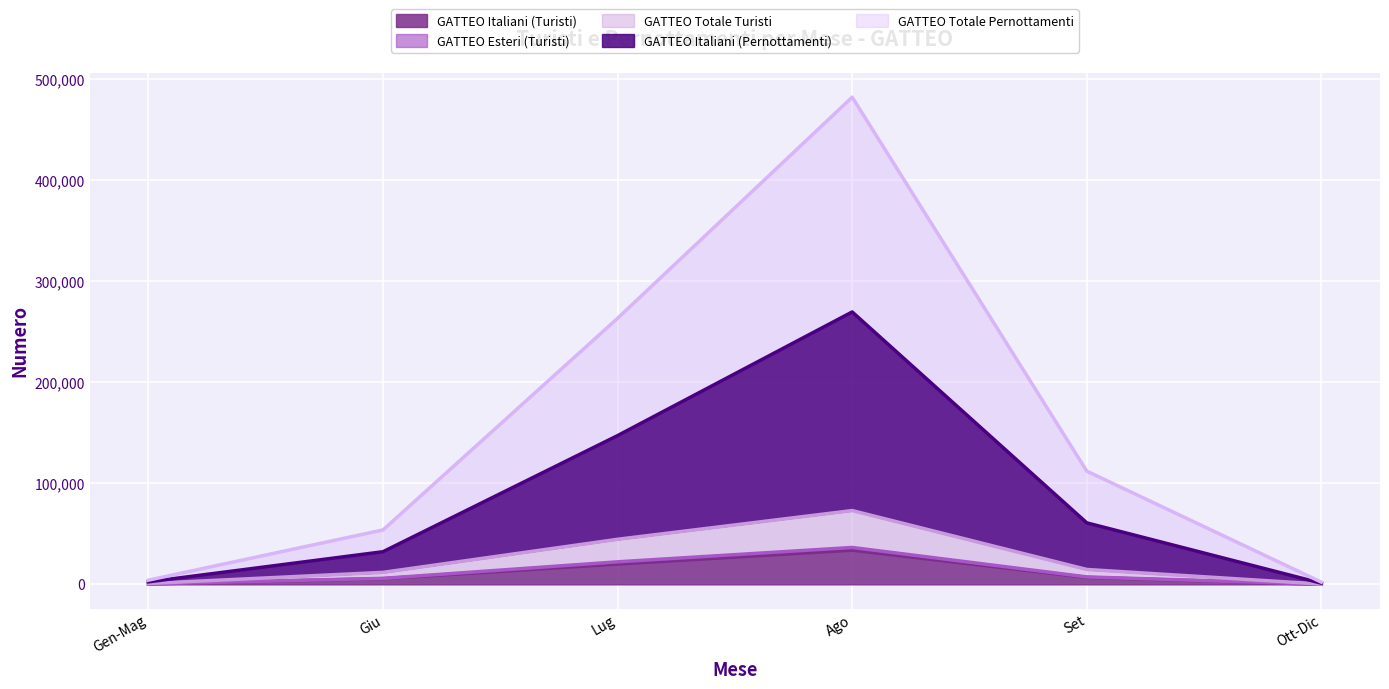

True or false: GATTEO Italiani (Turisti) has a value of 9843 at Ago.

False